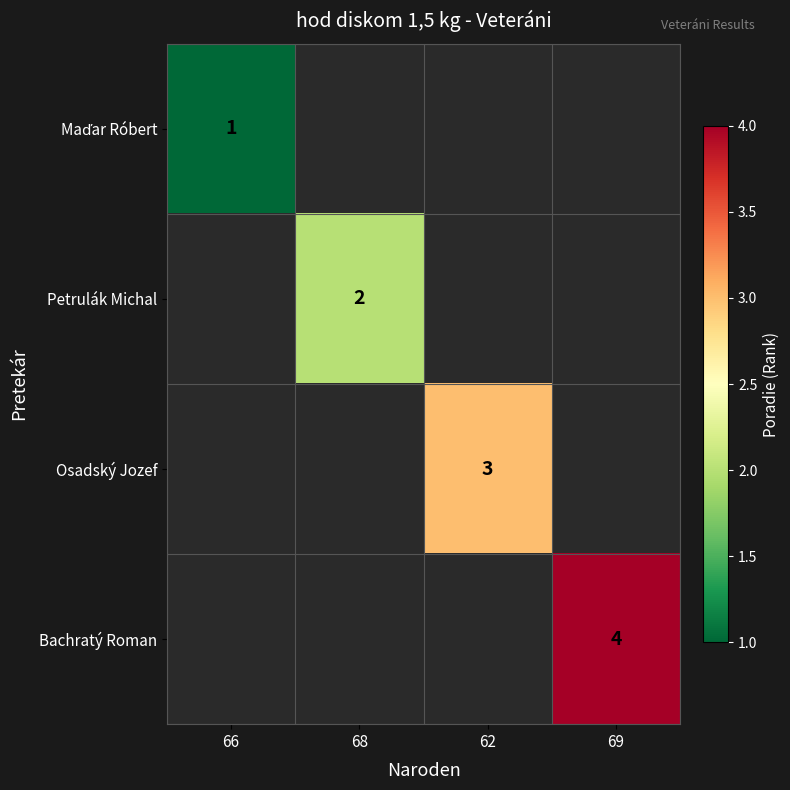

Is it true that Petrulák Michal equals 2 at 68?

True